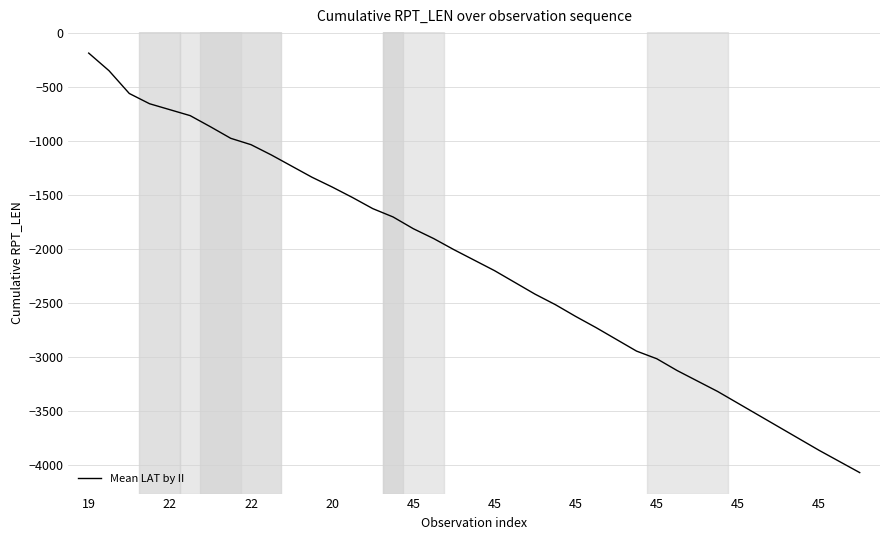

What is the difference between the second highest and minimum values?

3721